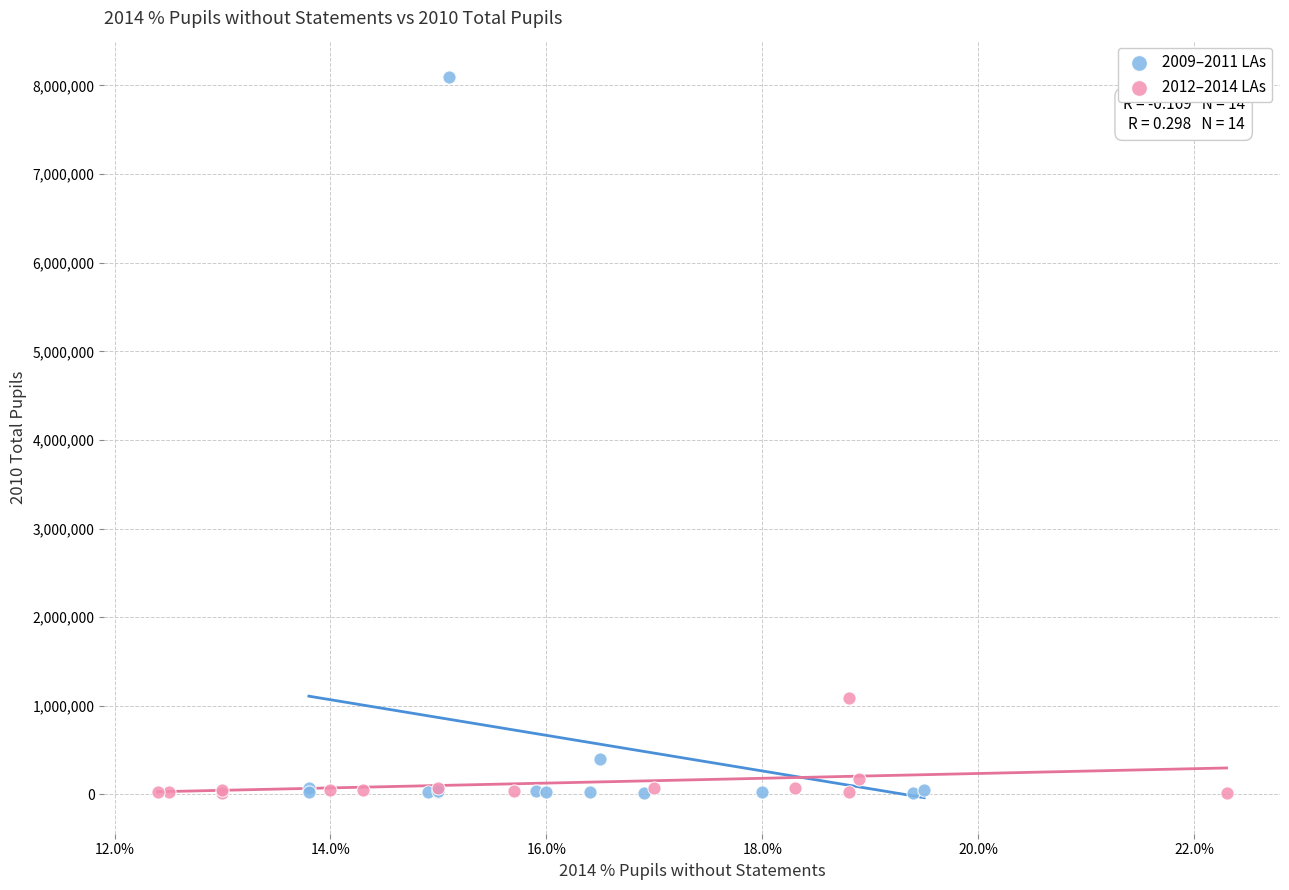

Which series has the widest spread of Y values?

2009–2011 LAs